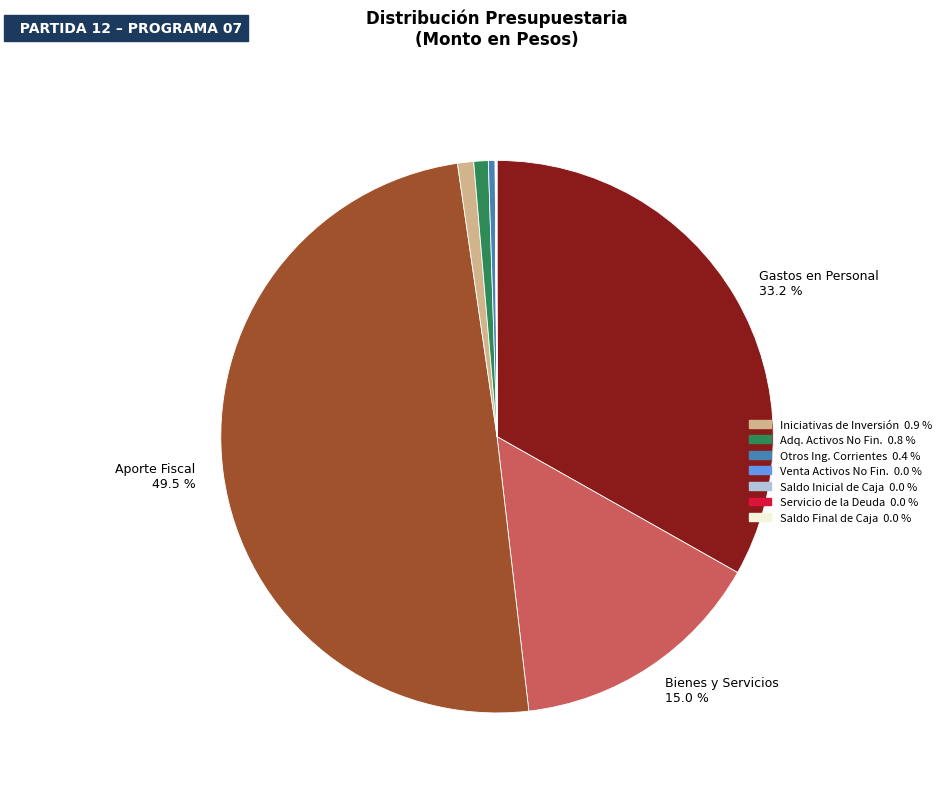

Which category has the biggest portion of the pie?

APORTE FISCAL